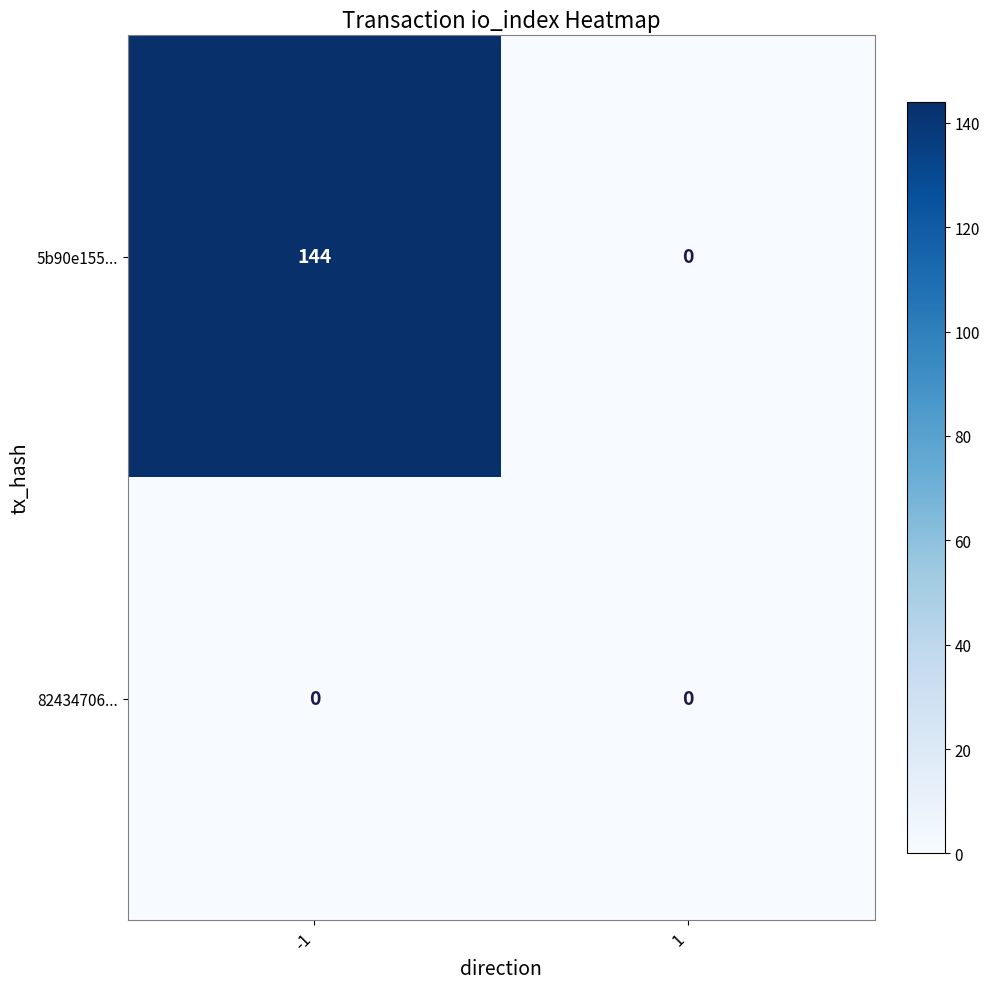

Count the number of data series in this chart.

2